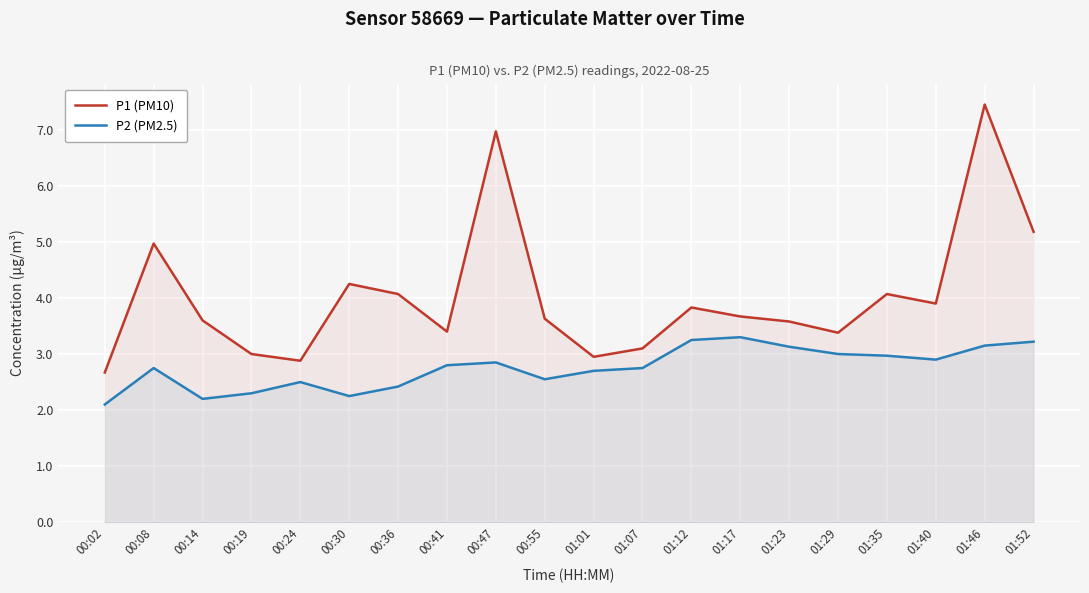

True or false: P2 (PM2.5) has more than 0 points higher than both neighbors.

True